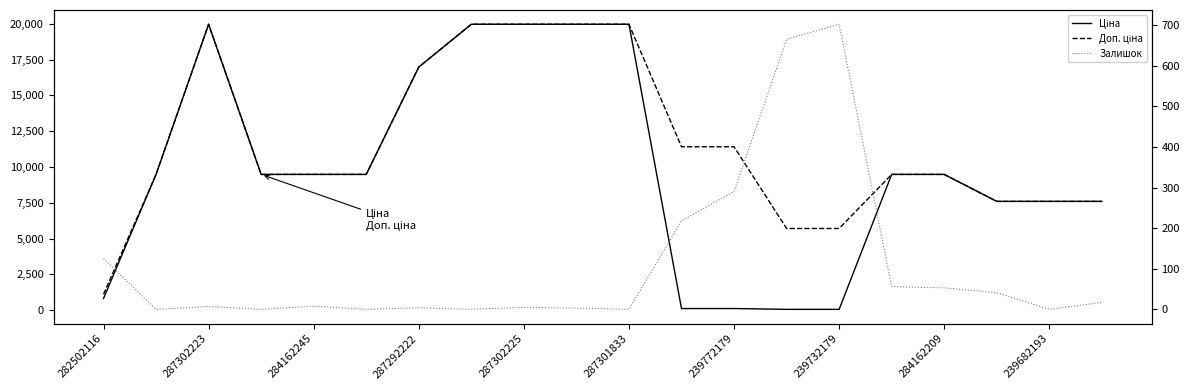

What is the value of the Залишок point at the 1st from the left?

125.0